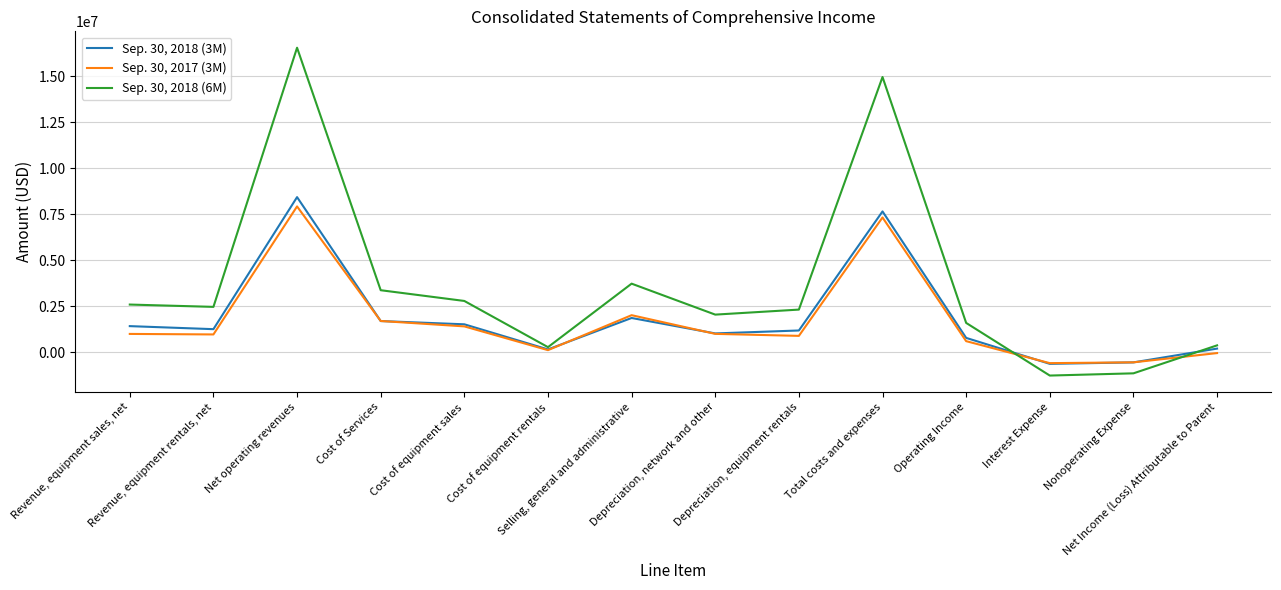

Which series has the largest total across all categories?

Sep. 30, 2018 (6M)